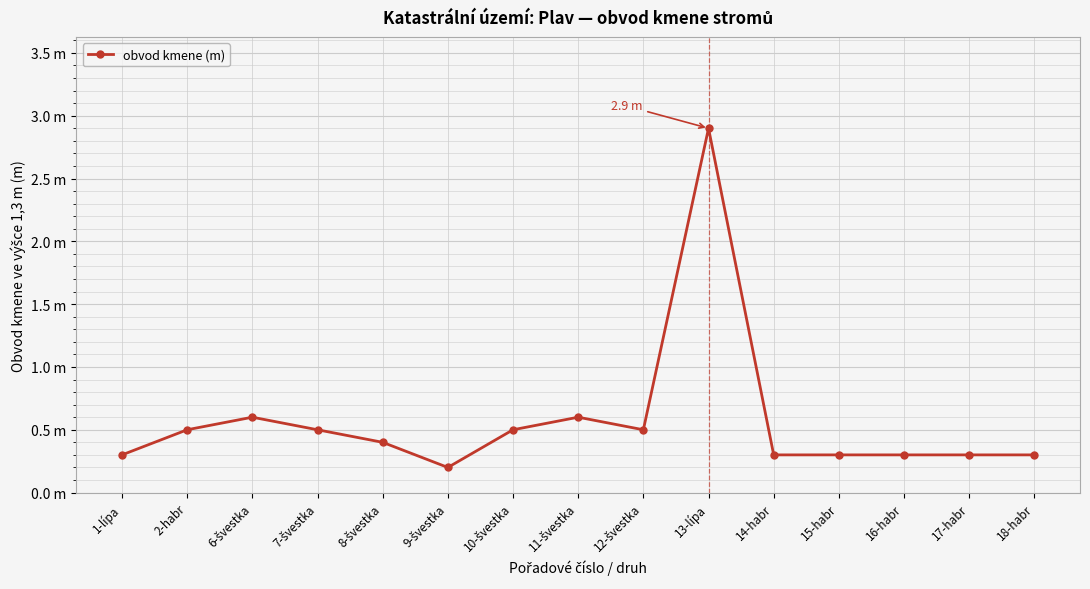

List the labels in order of value, smallest first.

9-švestka, 1-lípa, 14-habr, 15-habr, 16-habr, 17-habr, 18-habr, 8-švestka, 2-habr, 7-švestka, 10-švestka, 12-švestka, 6-švestka, 11-švestka, 13-lípa